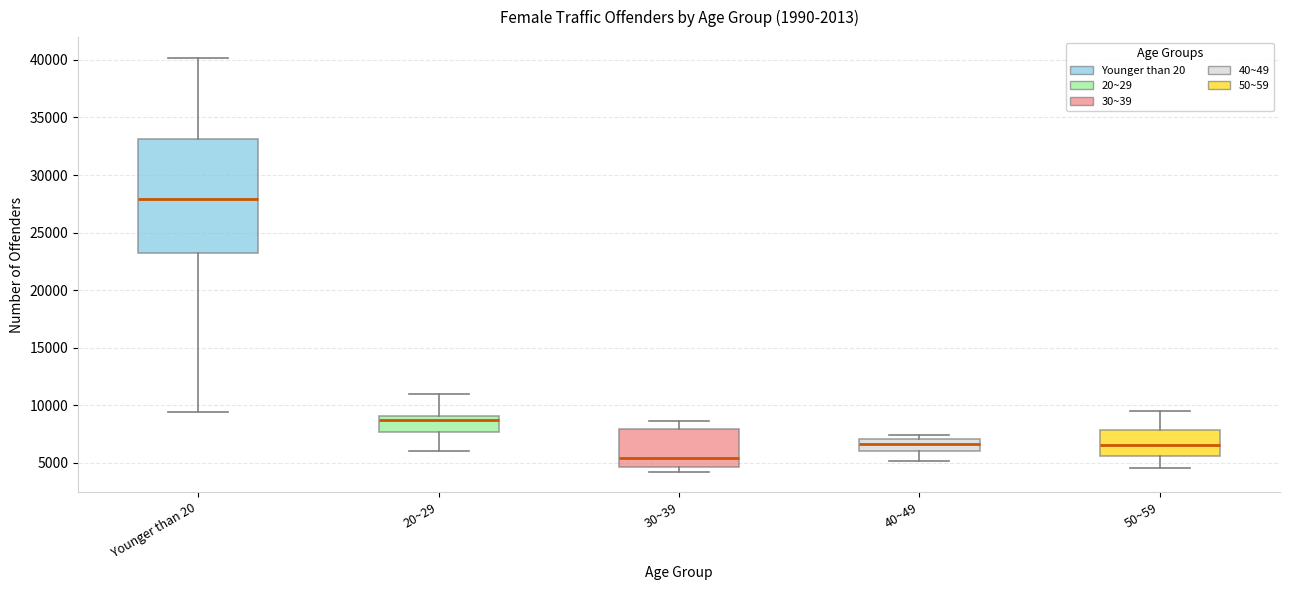

Which box is the tallest, from its lower edge to its upper edge?

Younger than 20